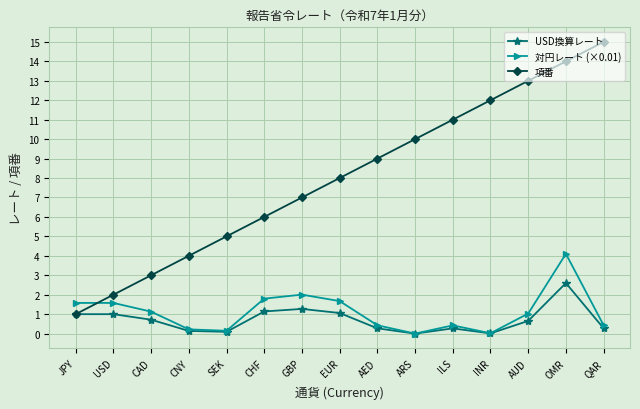

True or false: 対円レート (×0.01) has more than 0 points higher than both neighbors.

True